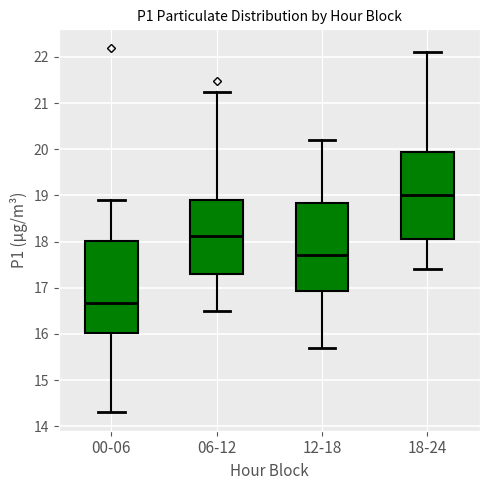

Which box has the lowest median line?

00-06